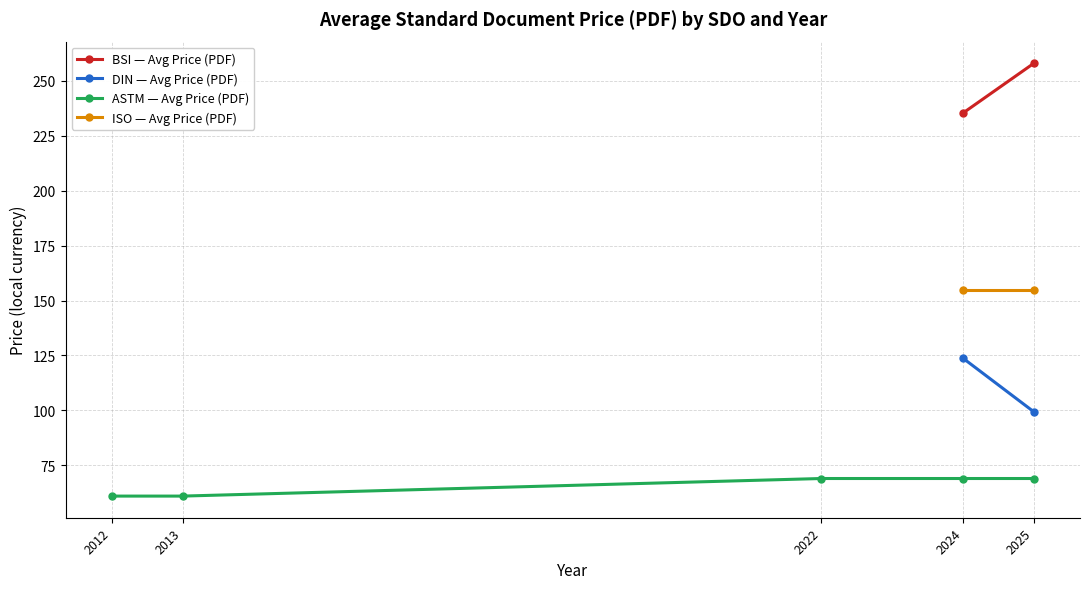

What is the maximum value for ASTM — Avg Price (PDF)?

69